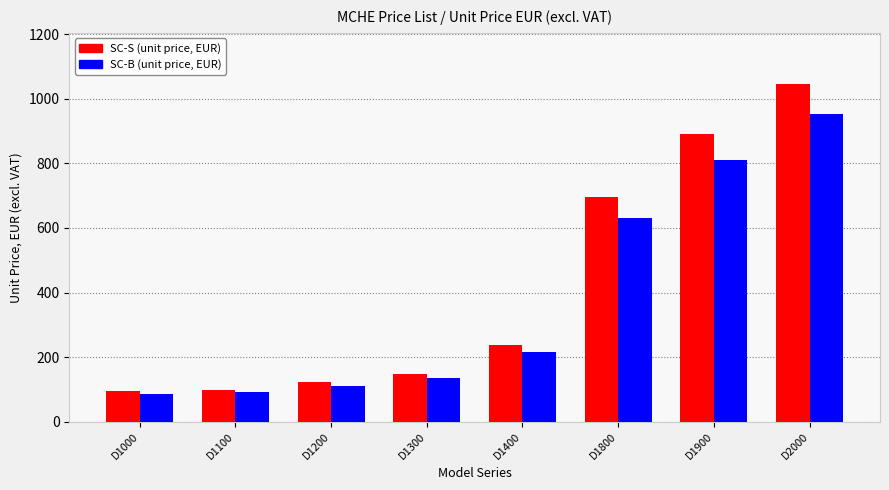

At how many categories does at least one series exceed 302?

3